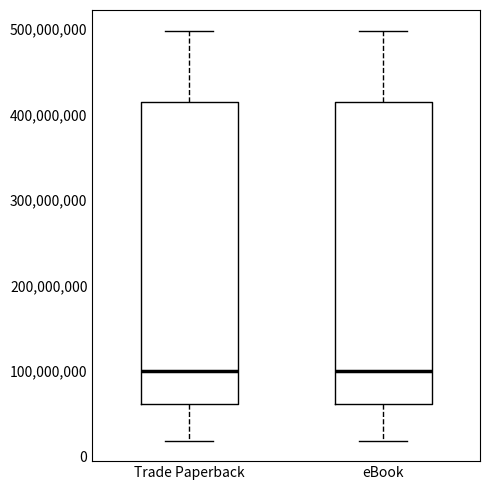

Reading left to right, transcribe this box plot: for each box, give where its median line is, the range the box spans, and where its two whiskers end, as read against the y-axis. The values are not printed on the chart, so give them approximately, as read against the axis.

Trade Paperback: median 100000000, box 60000000 to 410000000, whiskers 20000000 to 500000000
eBook: median 100000000, box 60000000 to 410000000, whiskers 20000000 to 500000000